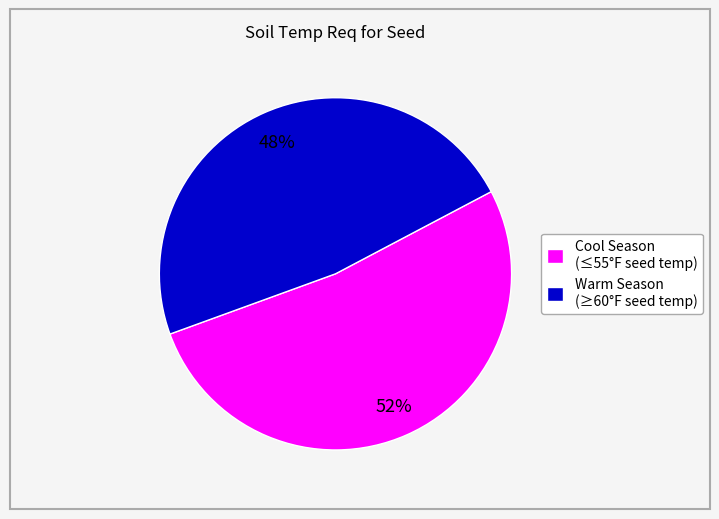

Is it true that Warm Season (≥60°F seed temp) is 48% of the pie?

True